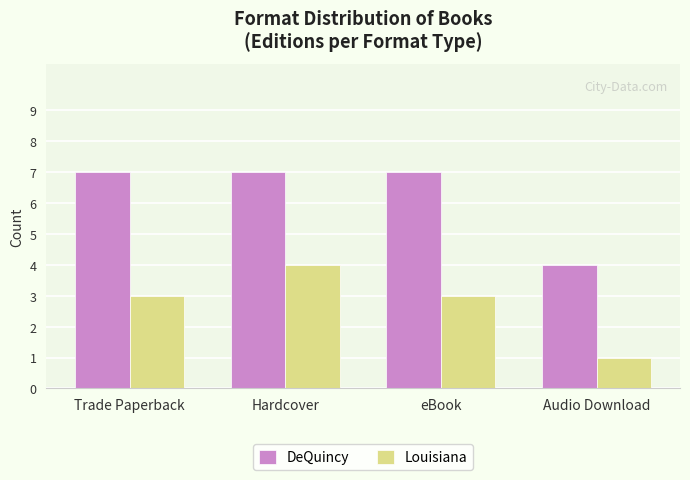

Which series changed the most between Hardcover and eBook?

Louisiana